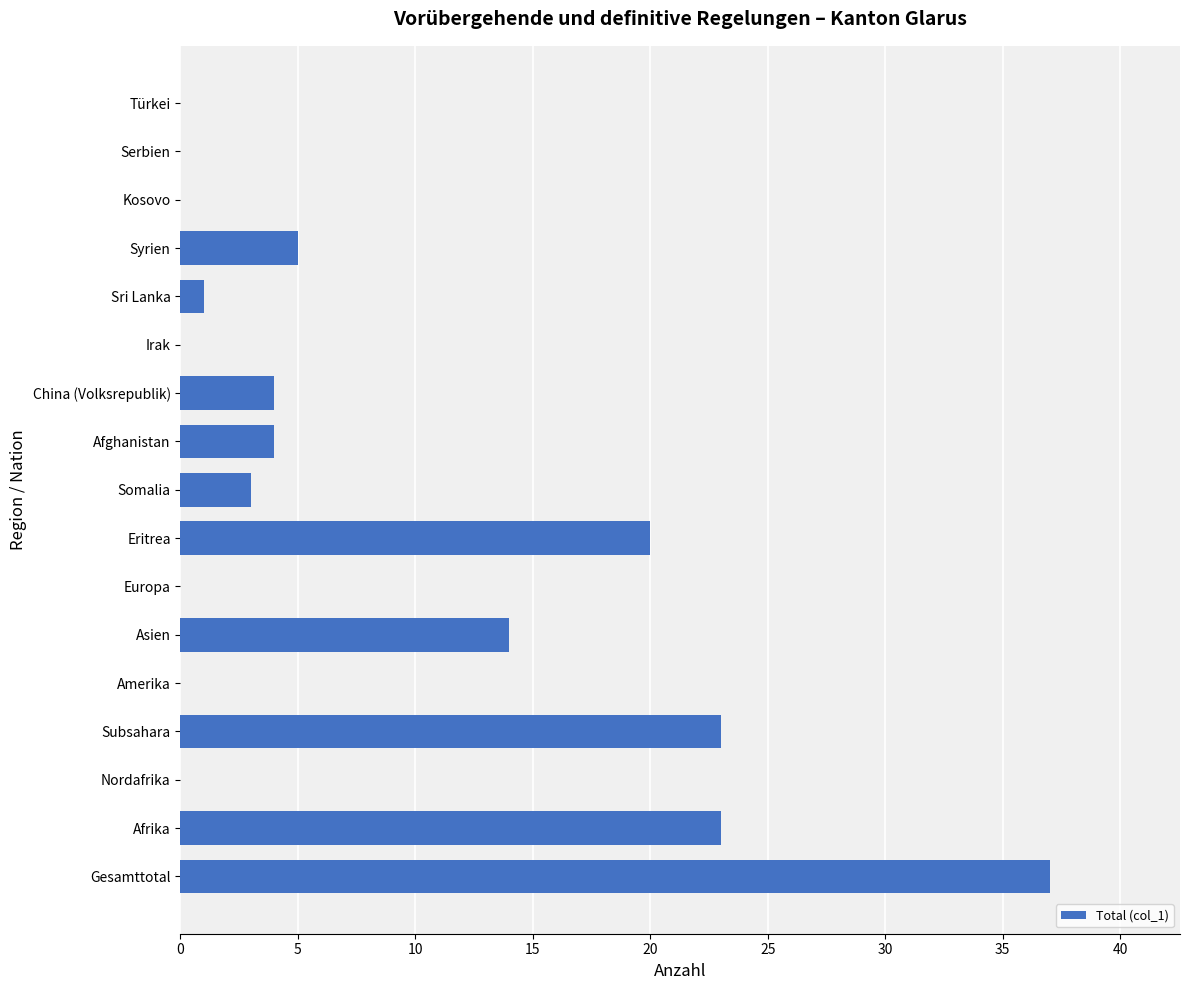

Which has a higher value, Europa or Gesamttotal?

Gesamttotal